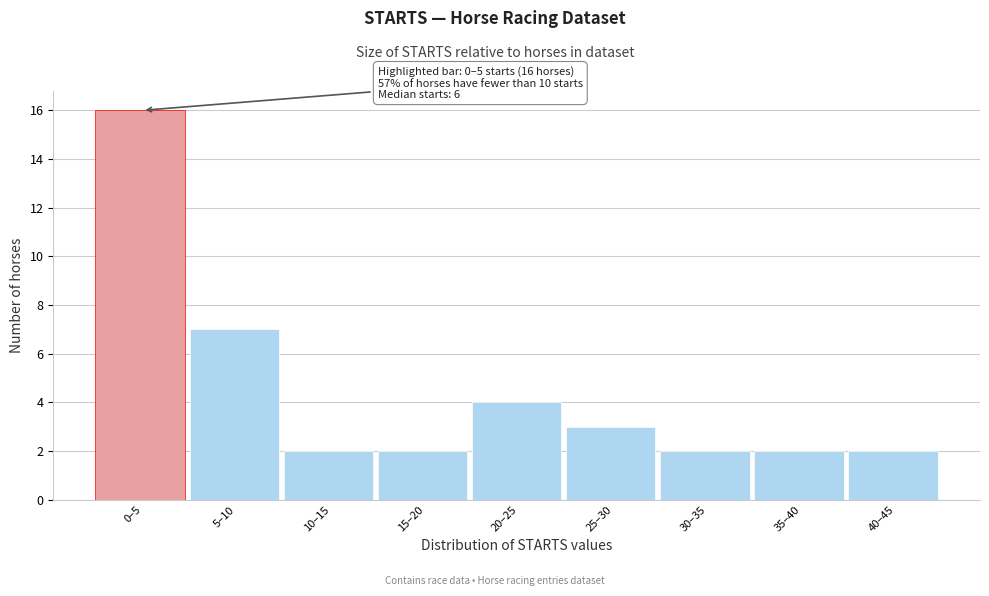

Reading left to right, extract all data points from this chart.

16	7	2	2	4	3	2	2	2